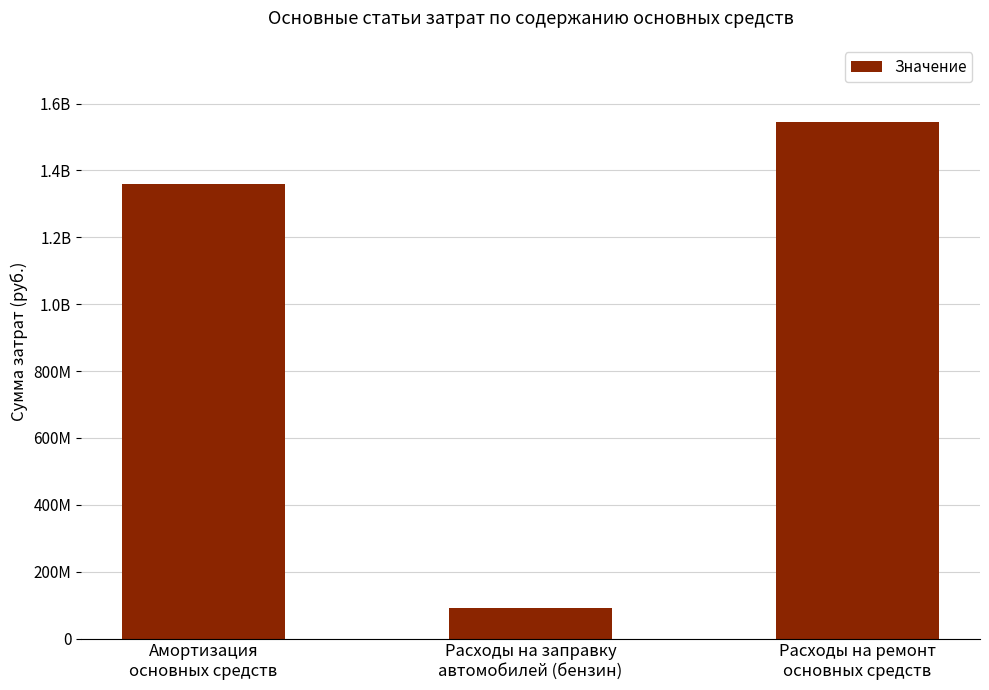

Reading left to right, list all the values displayed in this chart.

Амортизация
основных средств=1359777798.8	Расходы на заправку
автомобилей (бензин)=91524979.9	Расходы на ремонт
основных средств=1543897632.0